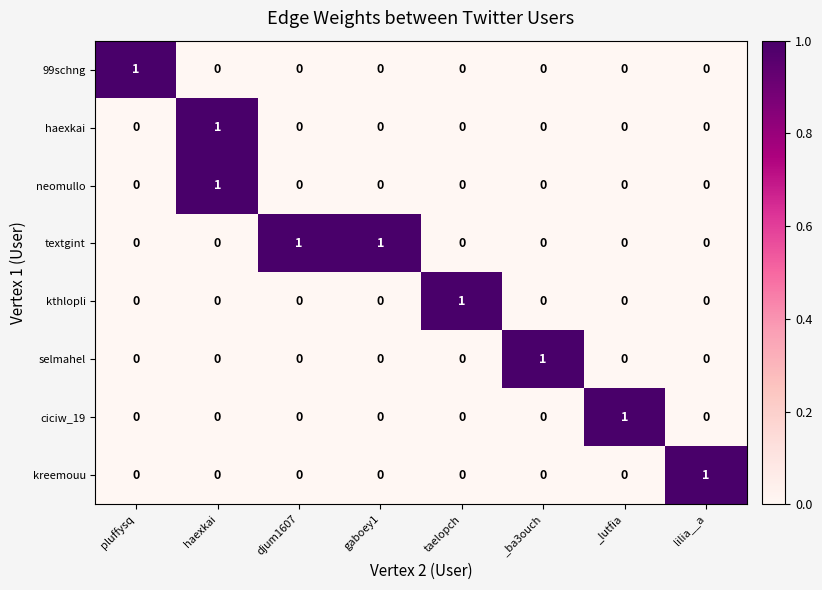

At which label does neomullo reach its peak?

haexkai